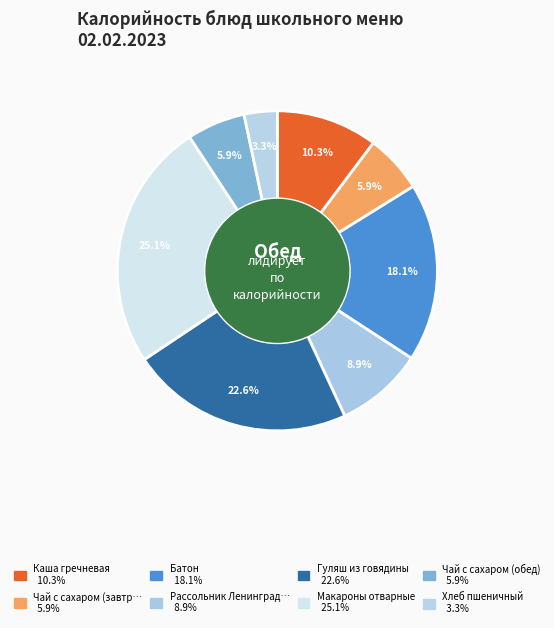

To the nearest percent, what is the average slice percentage?

12%